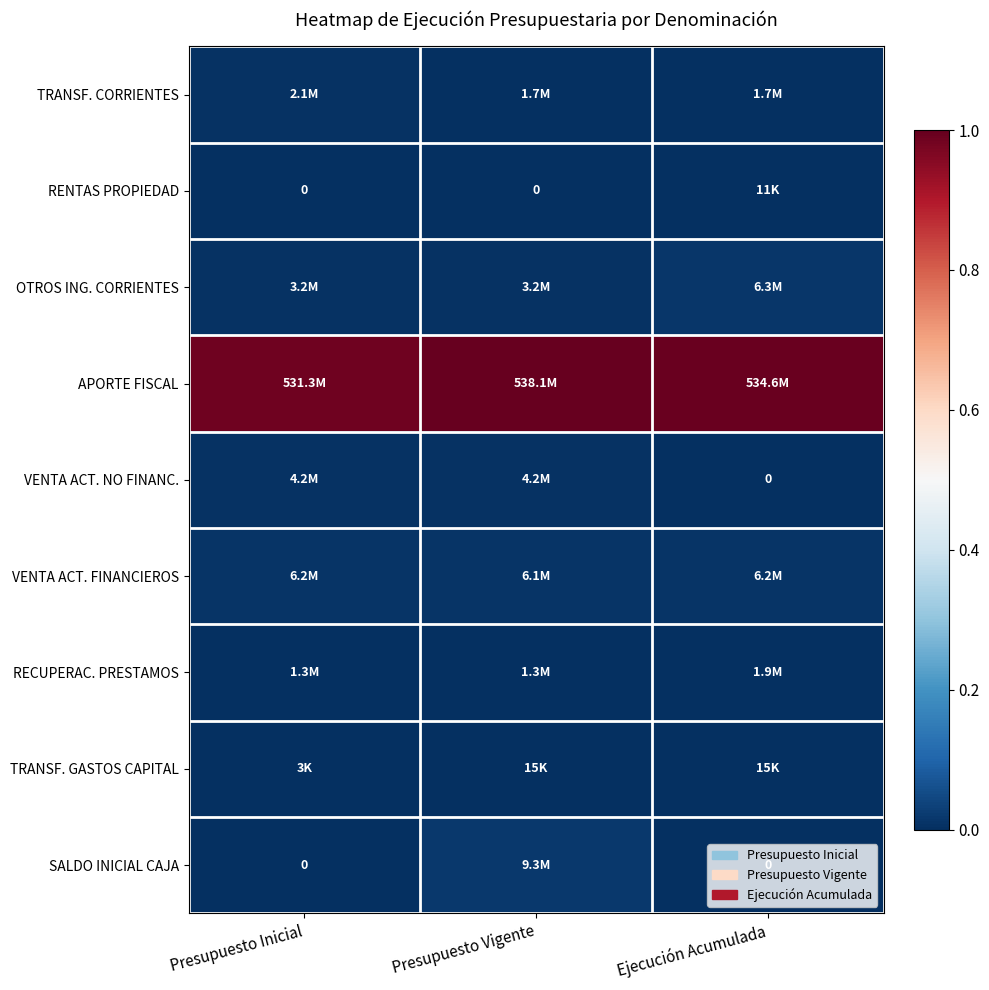

Which category has the highest value across all series?

Presupuesto Vigente